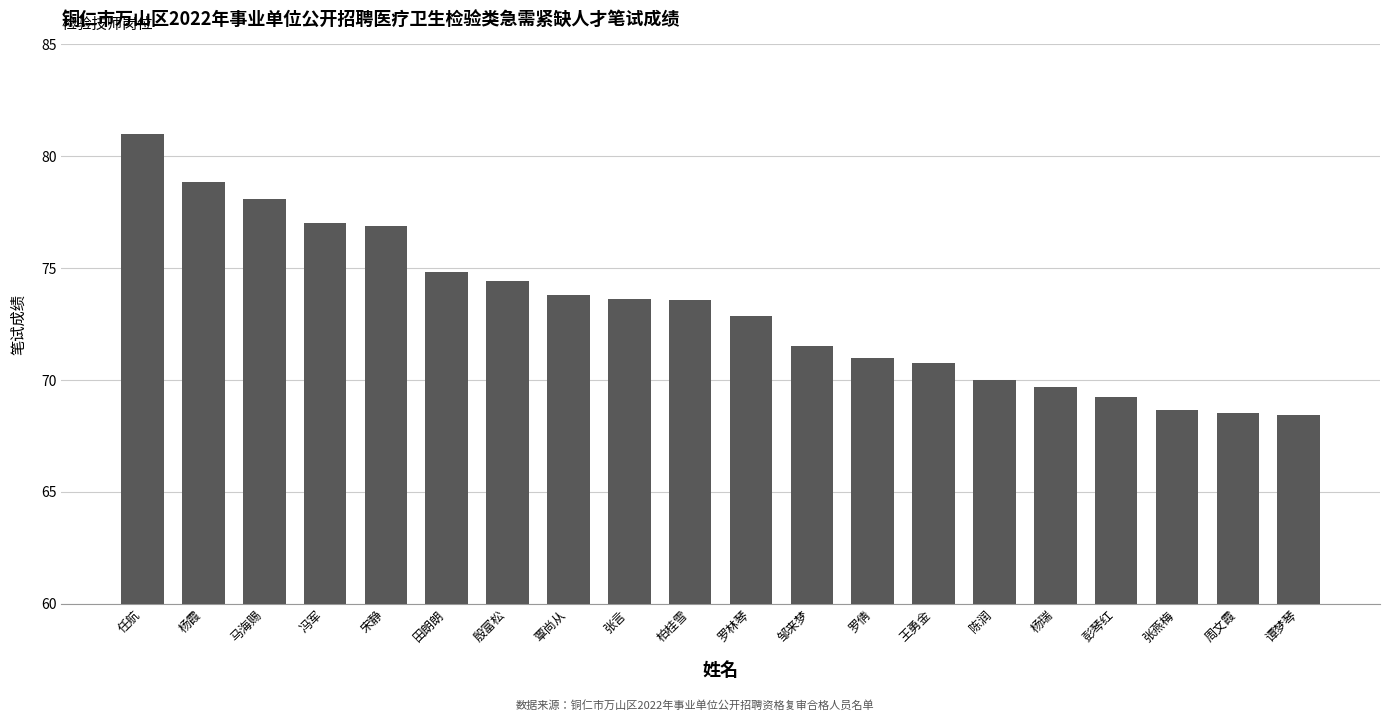

Does the chart contain stacked bars?

No